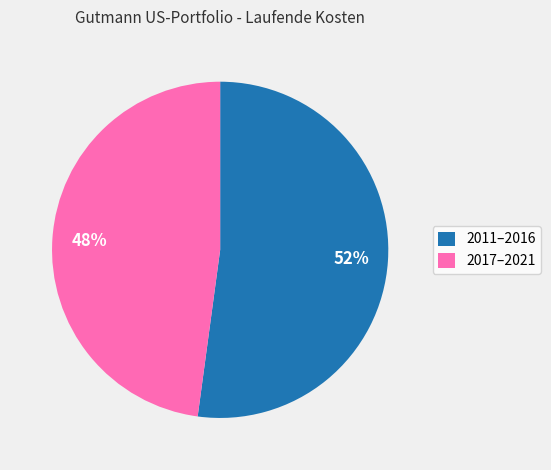

Combined, do 2011–2016 and 2017–2021 account for over 50%?

Yes